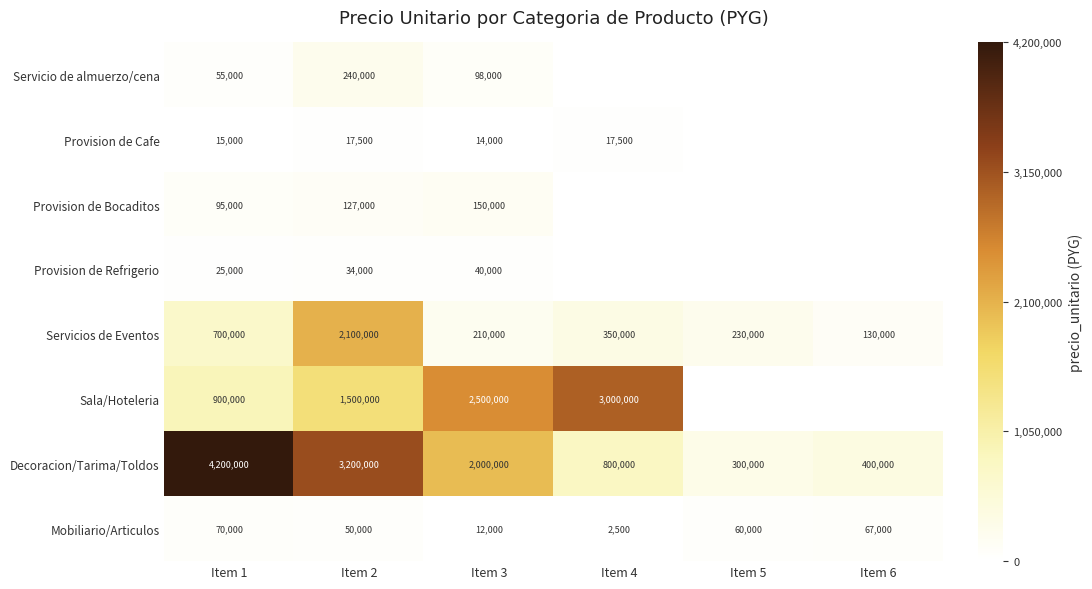

Which category has the highest value in the Mobiliario/Articulos series?

Item 1